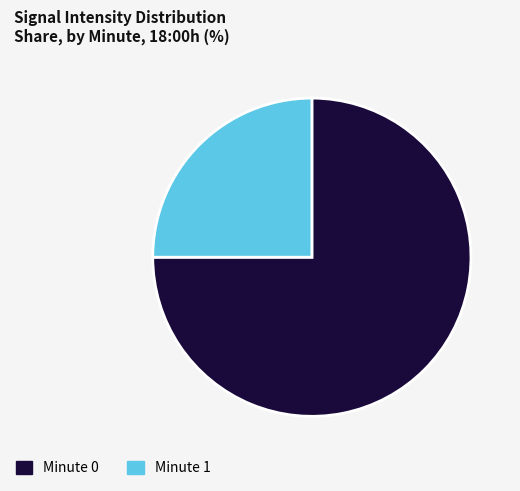

Which category has the biggest portion of the pie?

Minute 0